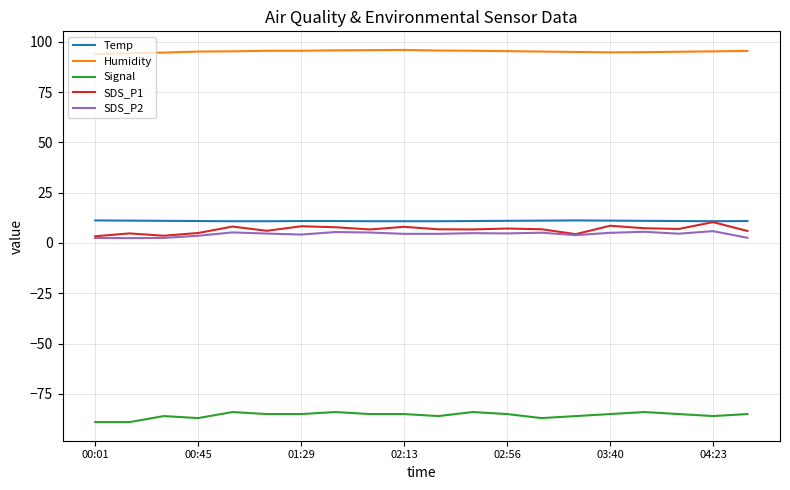

True or false: SDS_P1 and Humidity intersect in this chart.

False